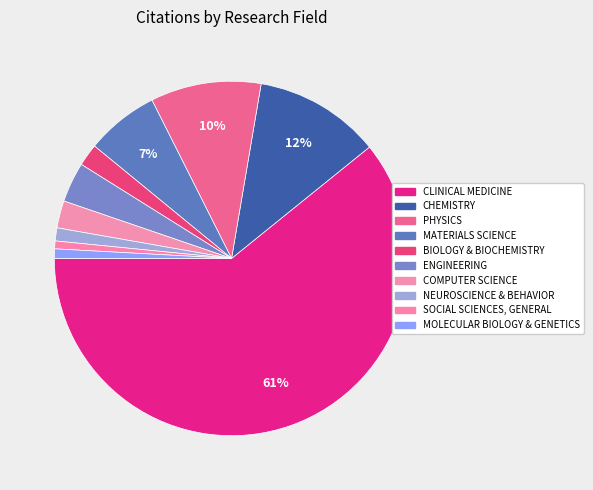

Which has a higher value, ENGINEERING or MOLECULAR BIOLOGY & GENETICS?

ENGINEERING